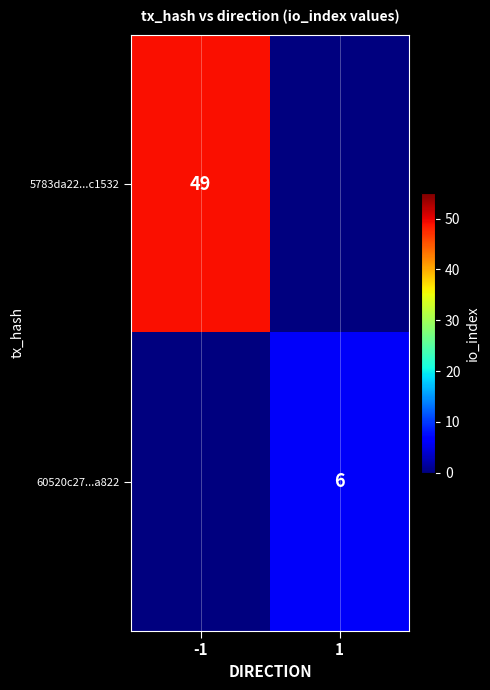

Is it true that 60520c27...a822 equals 6 at 1?

True